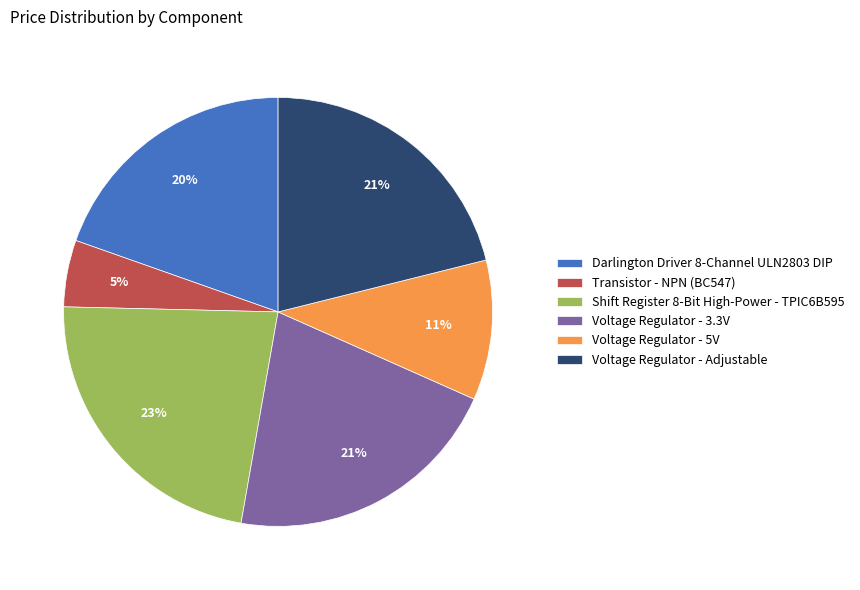

Count the number of slices in the pie.

6